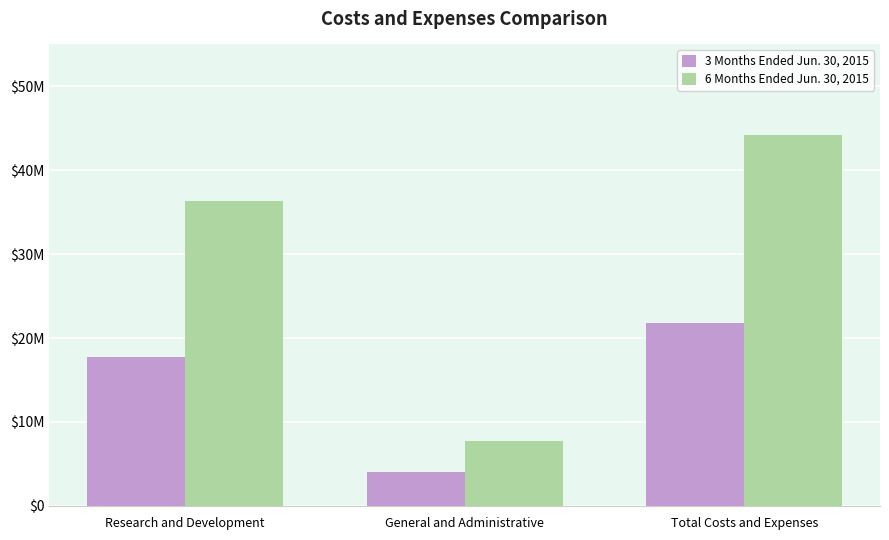

Are the bars horizontal?

No